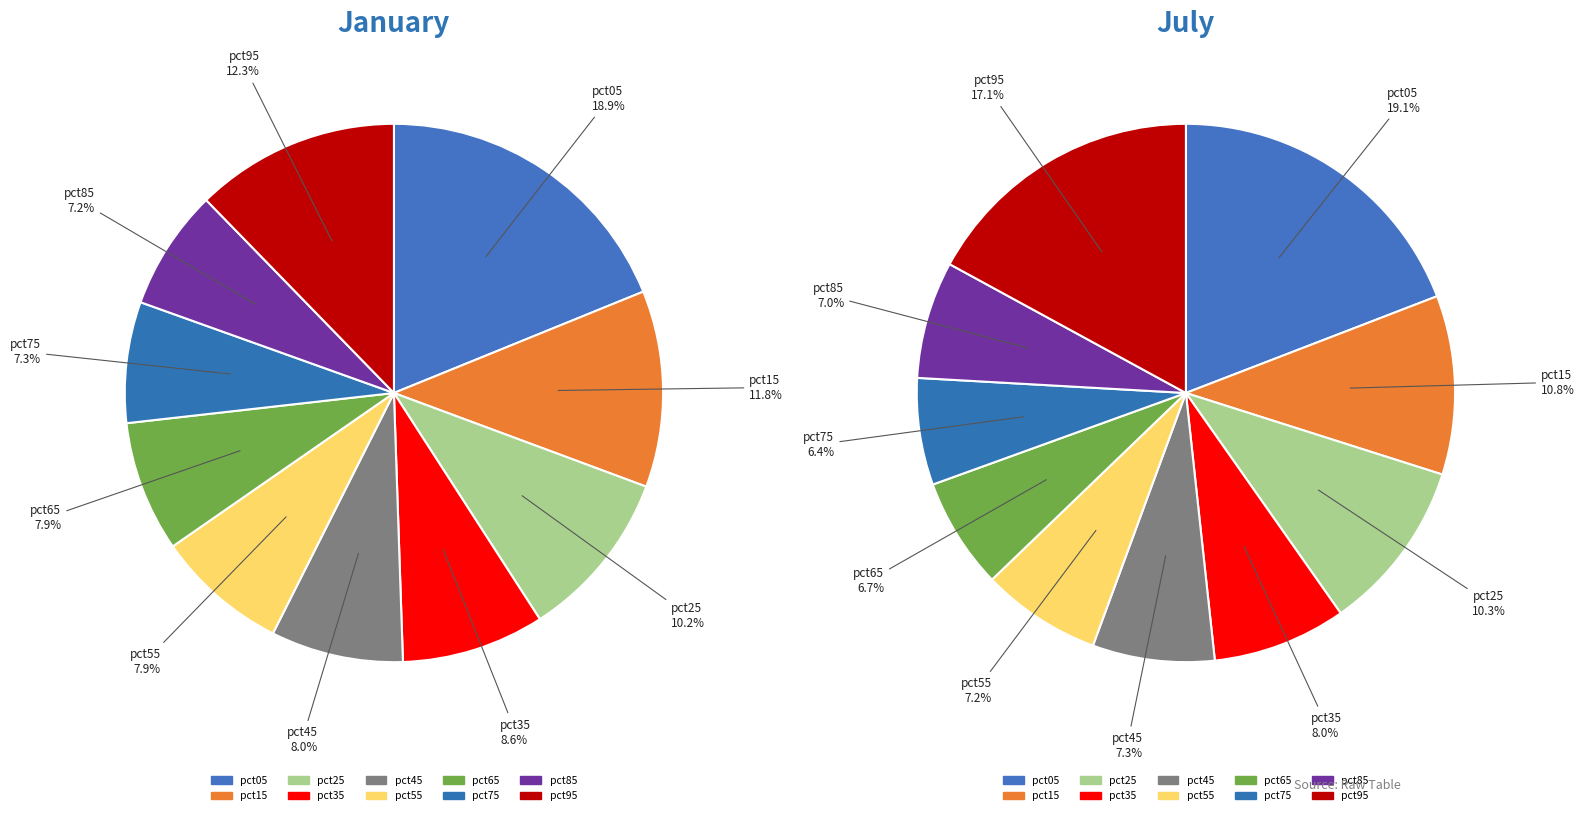

Is there any slice that represents more than half of the pie?

No